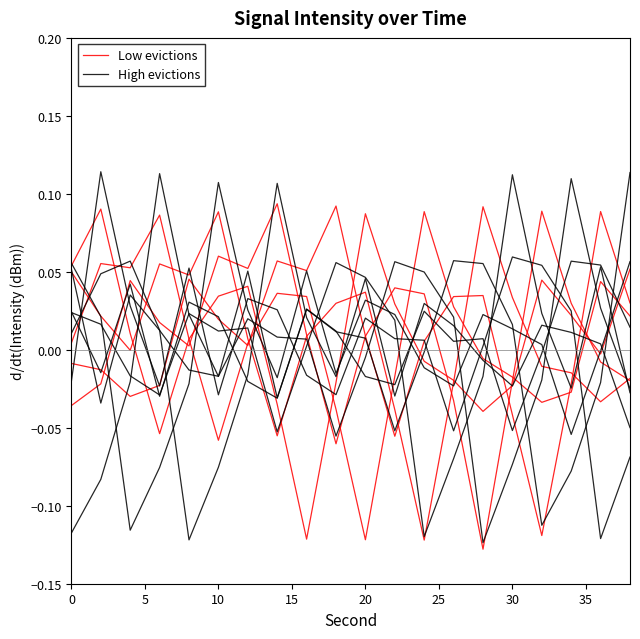

How many intersections are there between Low evictions and High evictions?

8